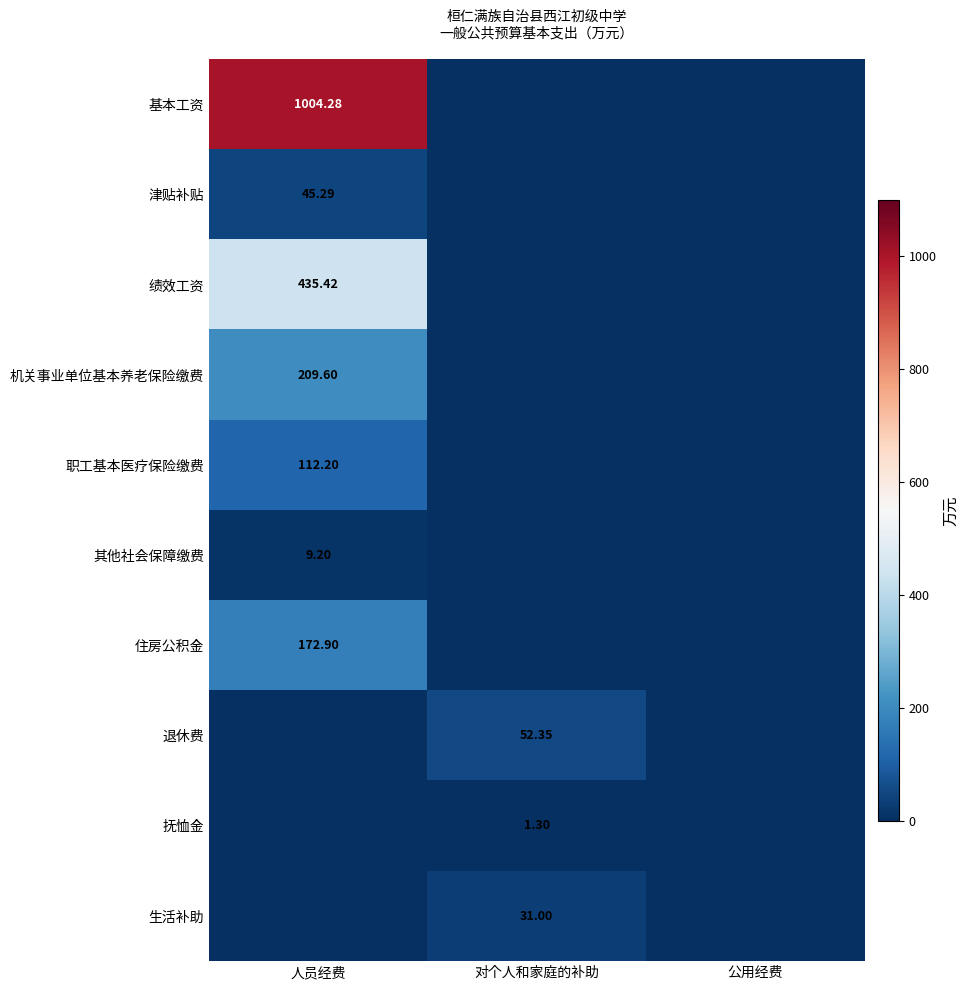

Is the value of 基本工资 at 人员经费 greater than the value of 绩效工资 at 人员经费?

Yes